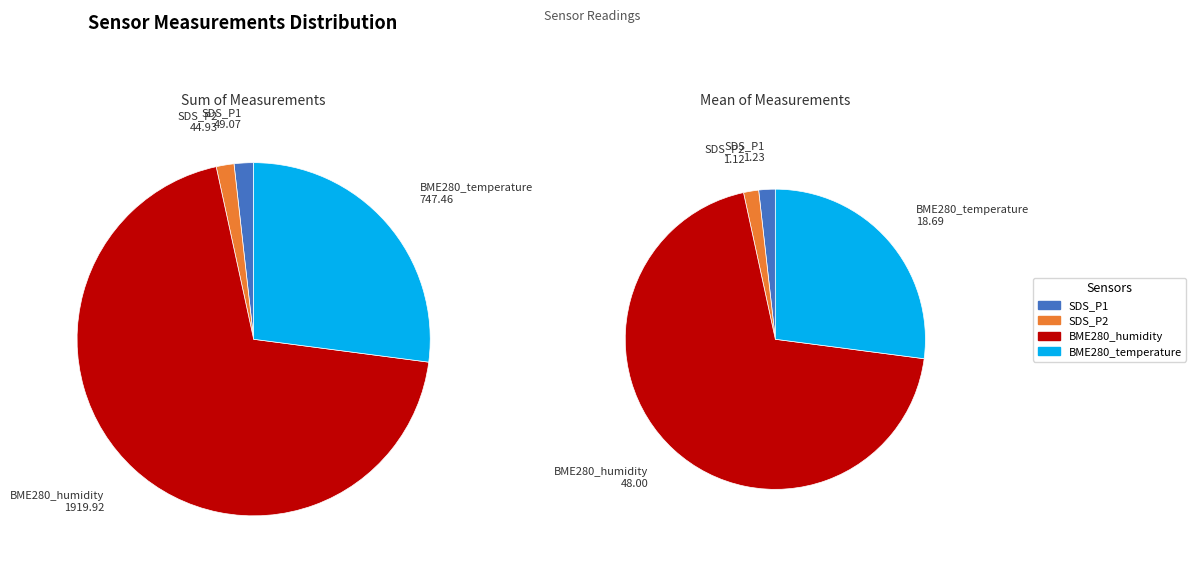

Combined, what portion of the pie is SDS_P2 and 9?

5.2%